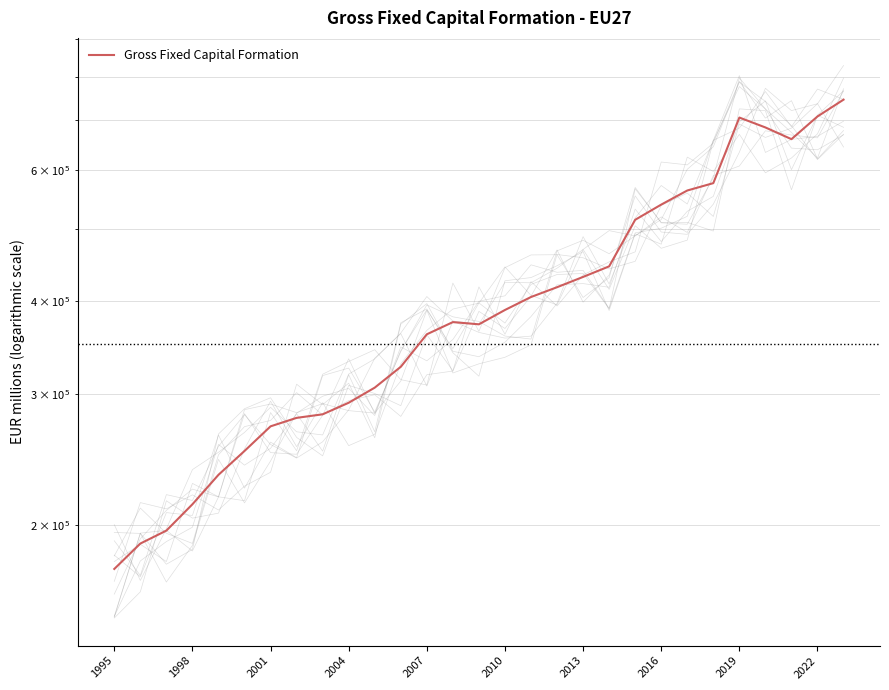

What is the maximum value shown in the chart?

745274.6